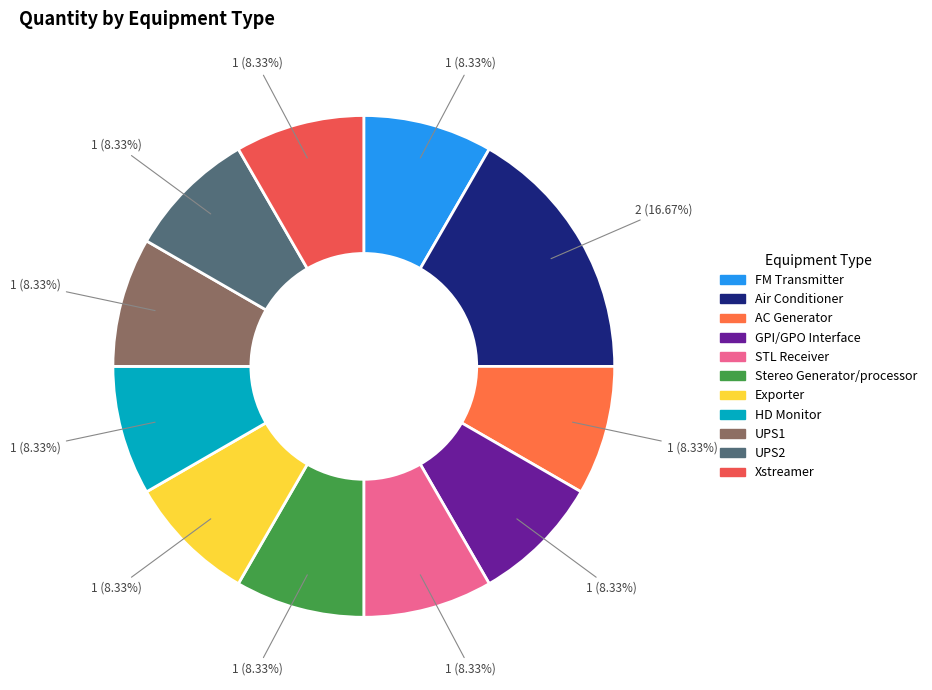

To the nearest percent, what is the average slice percentage?

9%